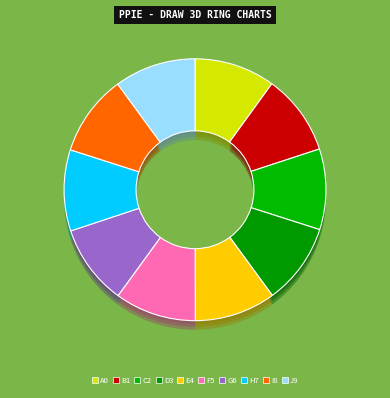

Is it true that 29 is 10% of the pie?

True